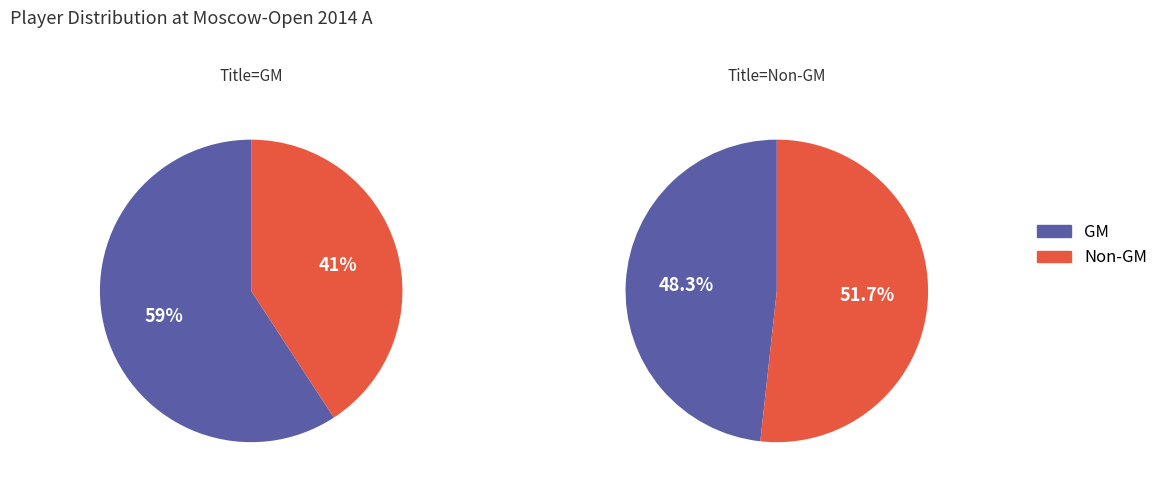

Does GM account for over 50% of the chart?

Yes